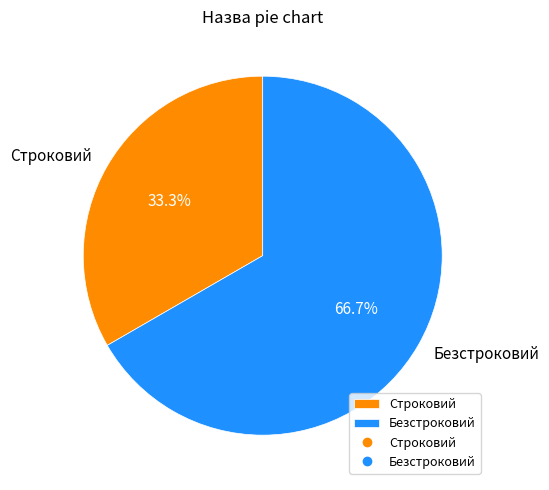

Between Строковий and Безстроковий, which is larger?

Безстроковий